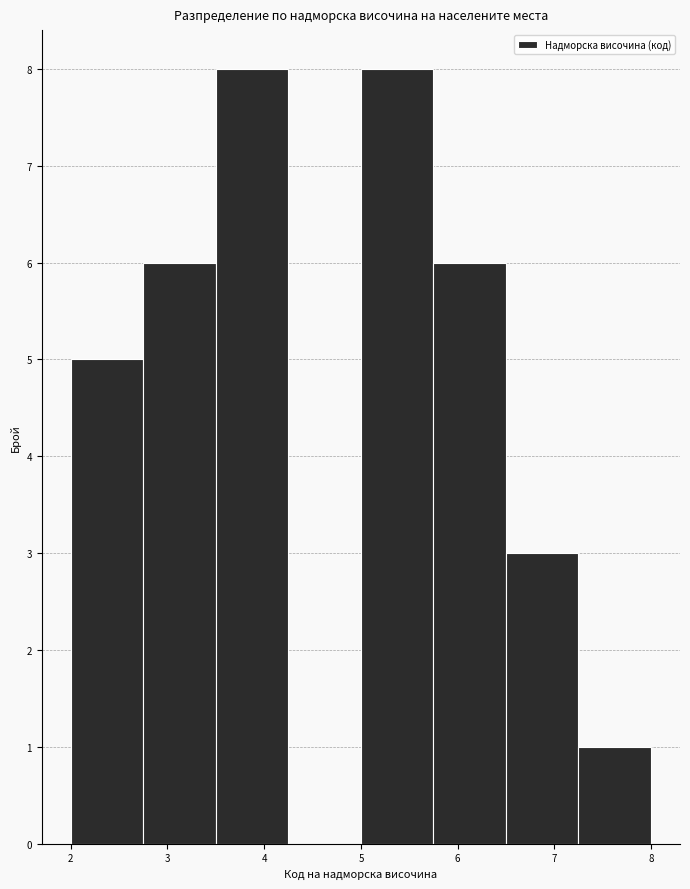

How tall is the bar that spans 5.75 to 6.50 on the x-axis? Neither the bar edges nor the heights are printed on the chart, so give them approximately, as read against the axes.

6